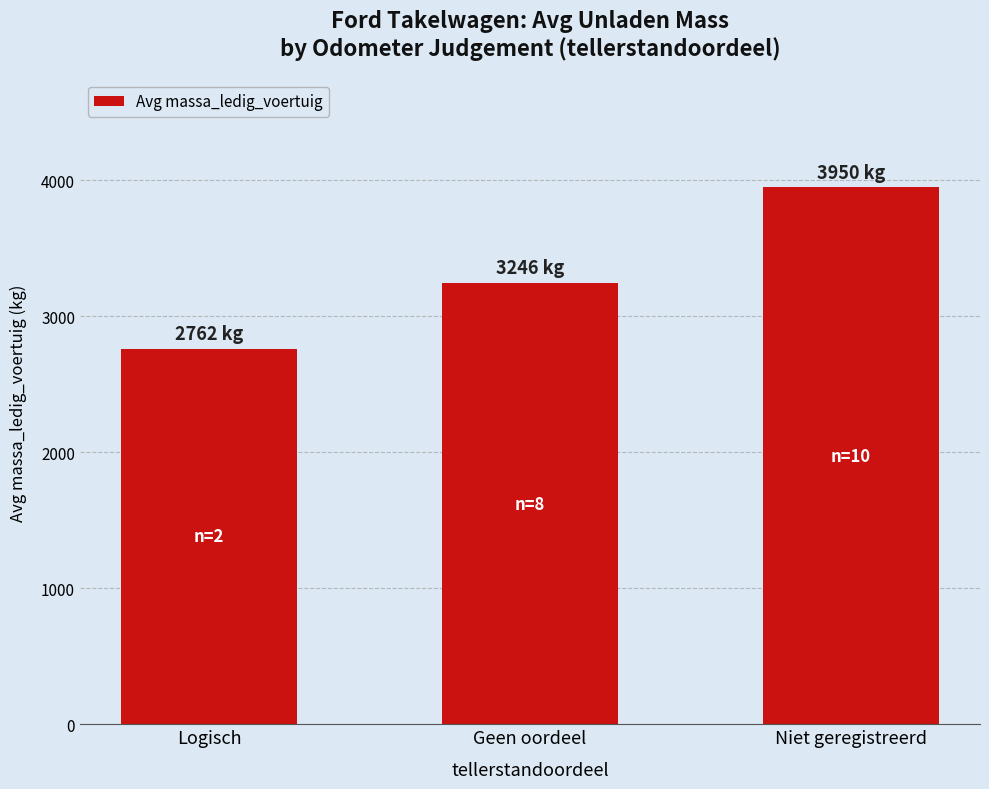

What position from the left is Logisch?

1